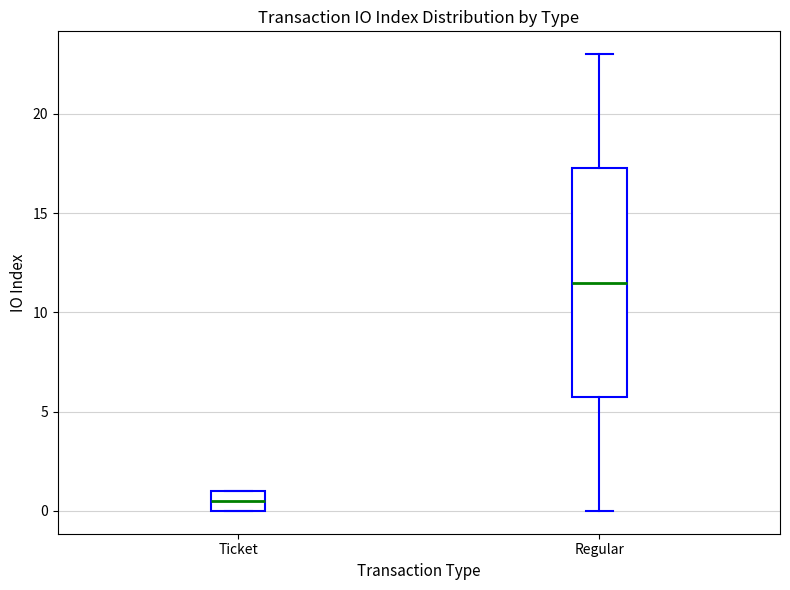

Reading left to right, transcribe this box plot: for each box, give where its median line is, the range the box spans, and where its two whiskers end, as read against the y-axis. The values are not printed on the chart, so give them approximately, as read against the axis.

Ticket: median 0.5, box 0.0 to 1.0, whiskers 0.0 to 1.0
Regular: median 11.5, box 6.0 to 17.5, whiskers 0.0 to 23.0